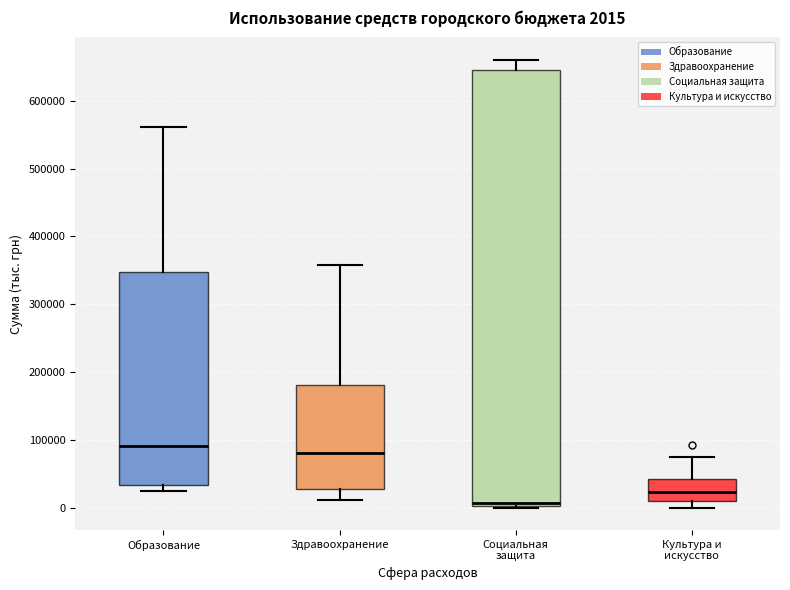

Which box's median line is the lowest?

Социальная защита